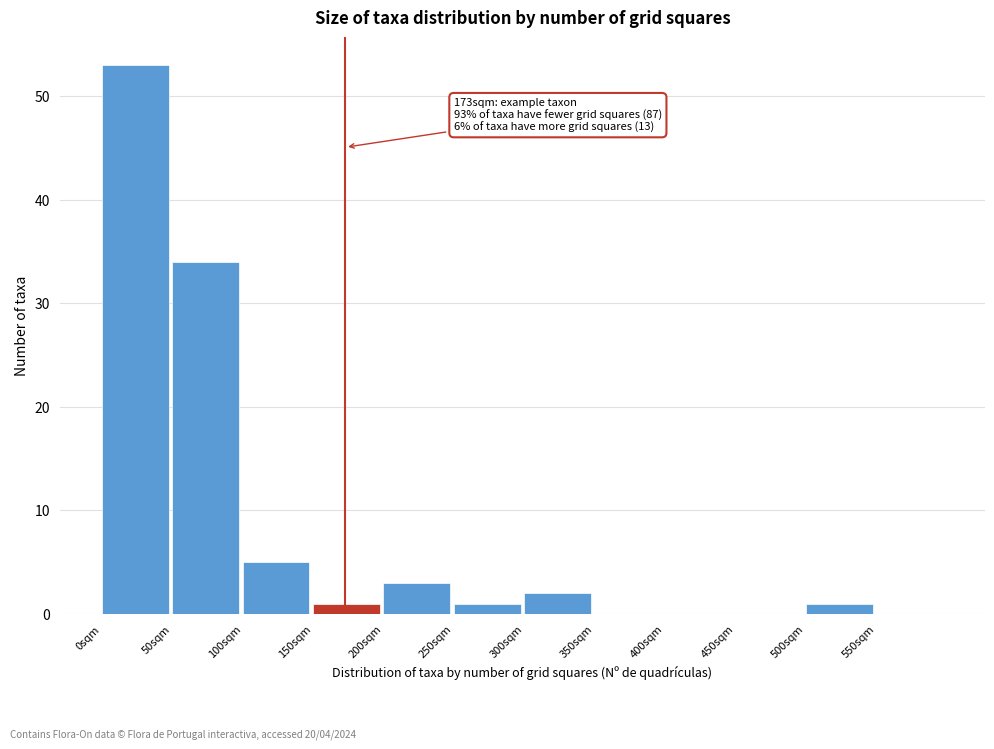

Over which range of the x-axis is the bar tallest?

0 to 50